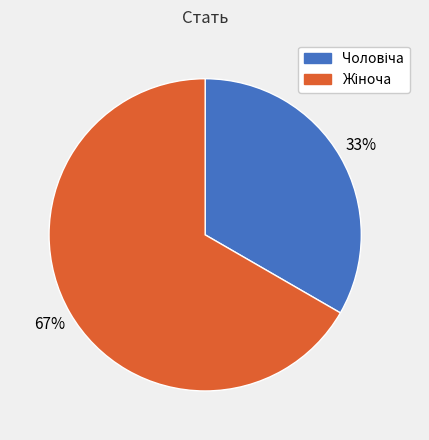

To the nearest percent, what is the average slice percentage?

50%